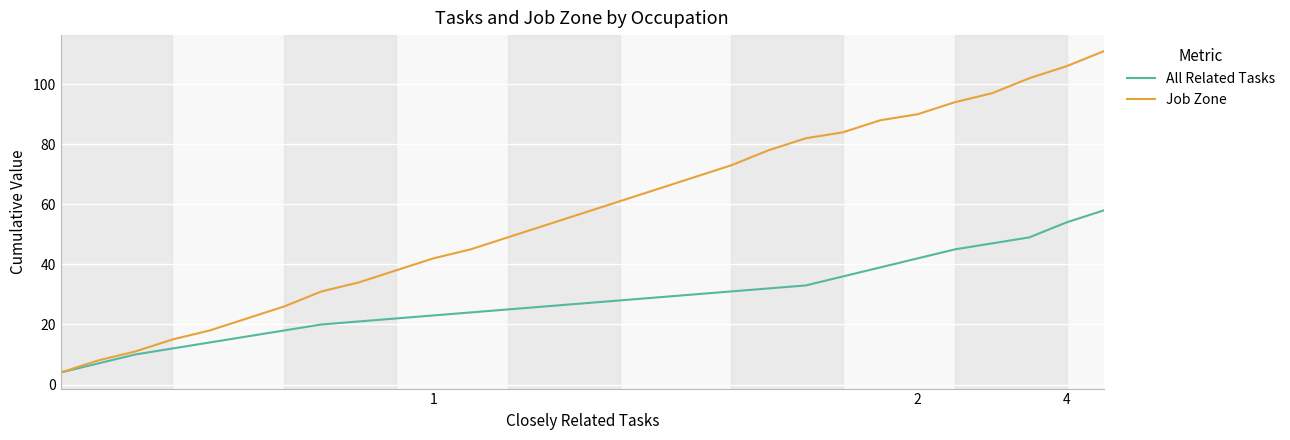

Does the chart display data point markers on the line(s)?

No